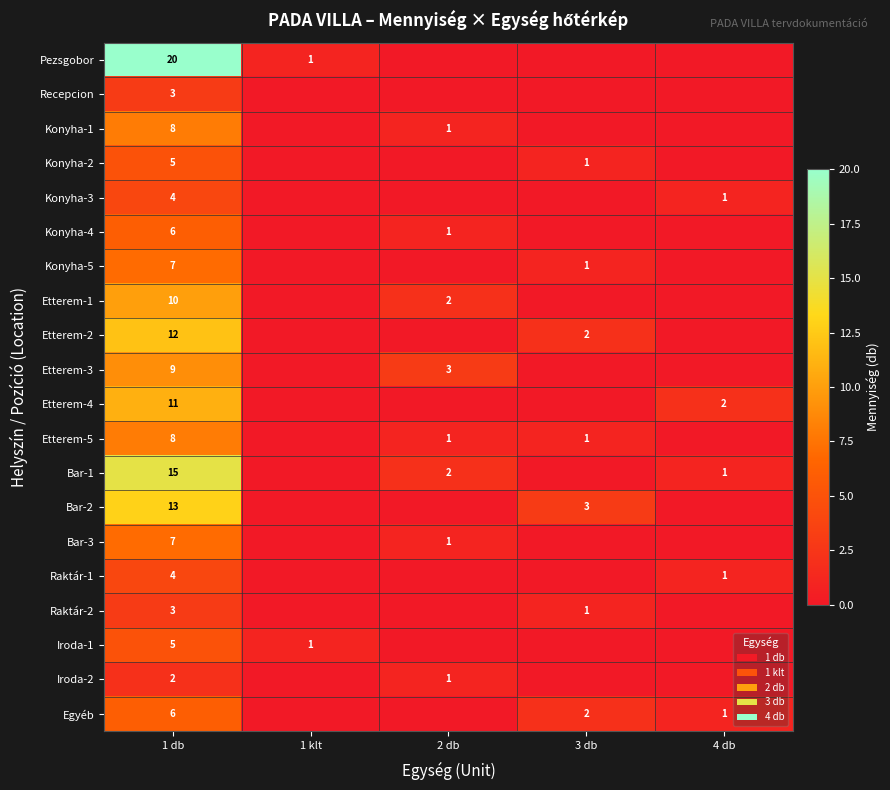

Is it true that Konyha-5 equals 7 at 1 db?

True